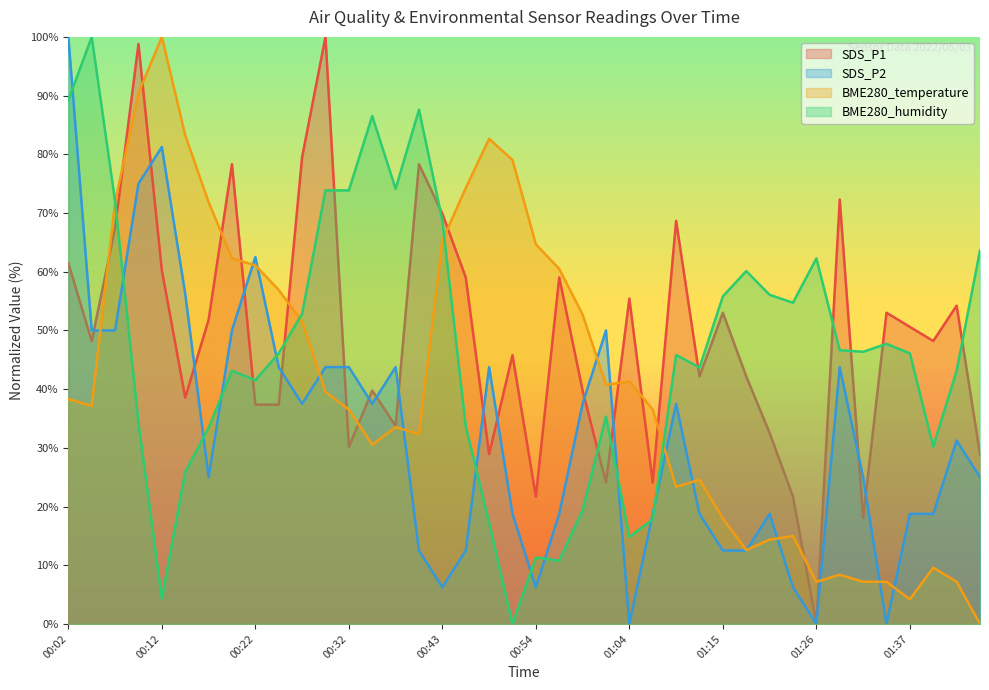

What is the difference between the maximum and minimum values in the BME280_temperature series?

100.0